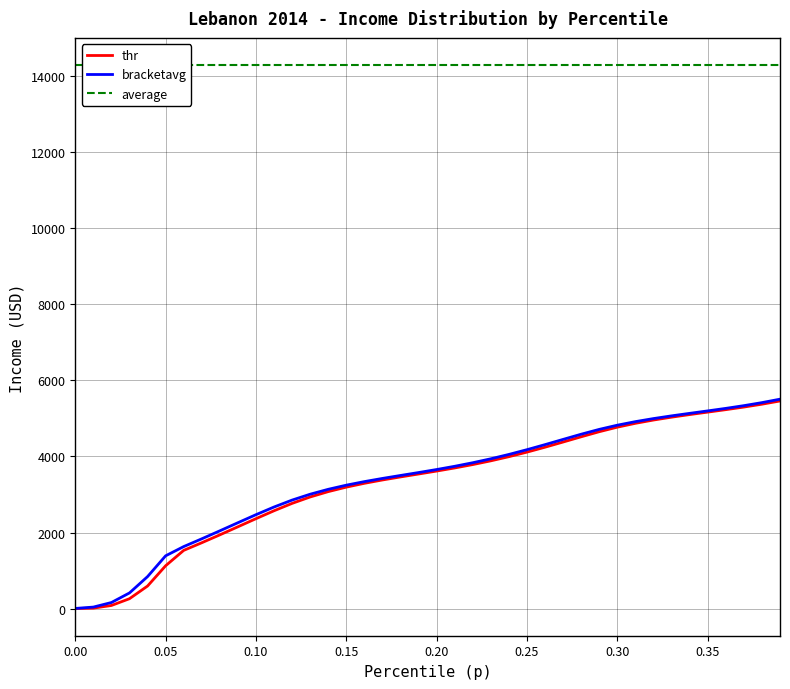

True or false: bracketavg has more than 2 points higher than both neighbors.

False